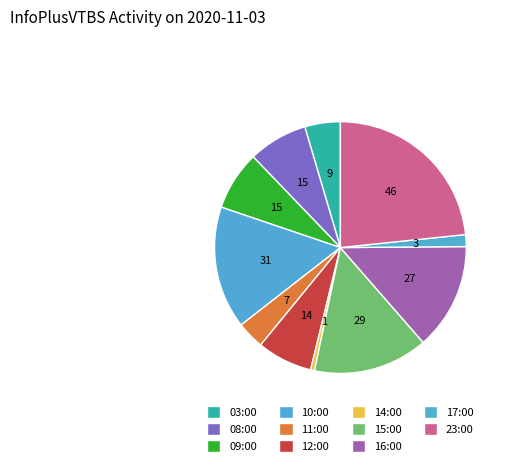

Does 14:00 represent more than half of the total?

No